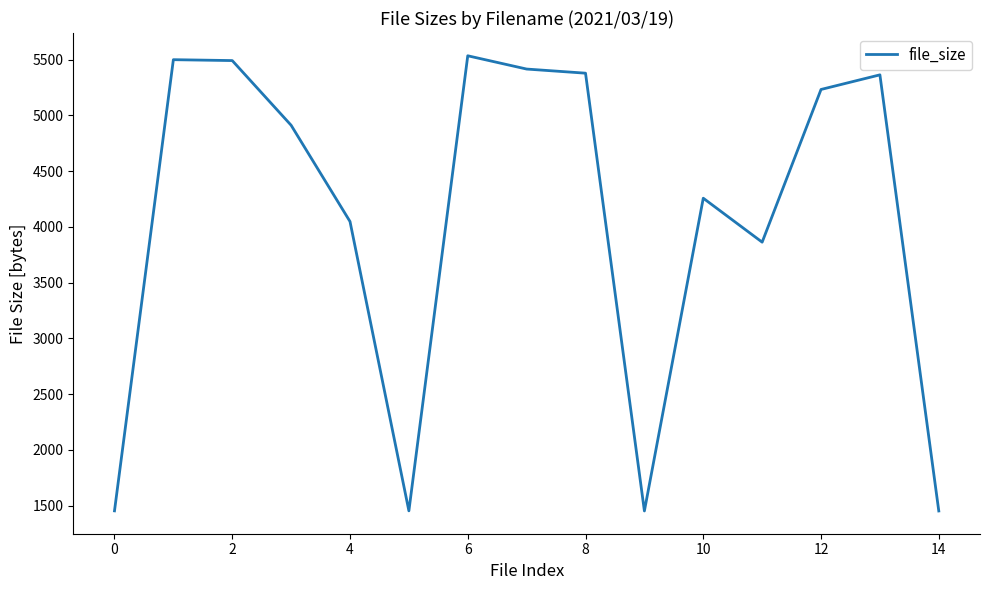

What is the minimum value shown in the chart?

1453